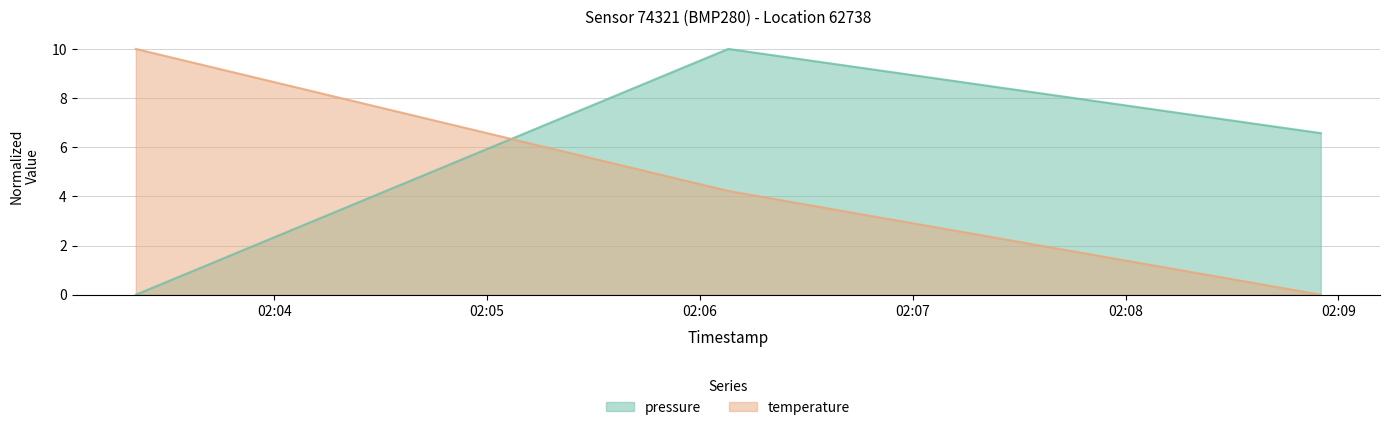

Reading left to right, list all the values displayed in this chart.

pressure: 2024-01-27T02:03:21=0.0	2024-01-27T02:06:08=10.0	2024-01-27T02:08:55=6.6
temperature: 2024-01-27T02:03:21=10.0	2024-01-27T02:06:08=4.2	2024-01-27T02:08:55=0.0